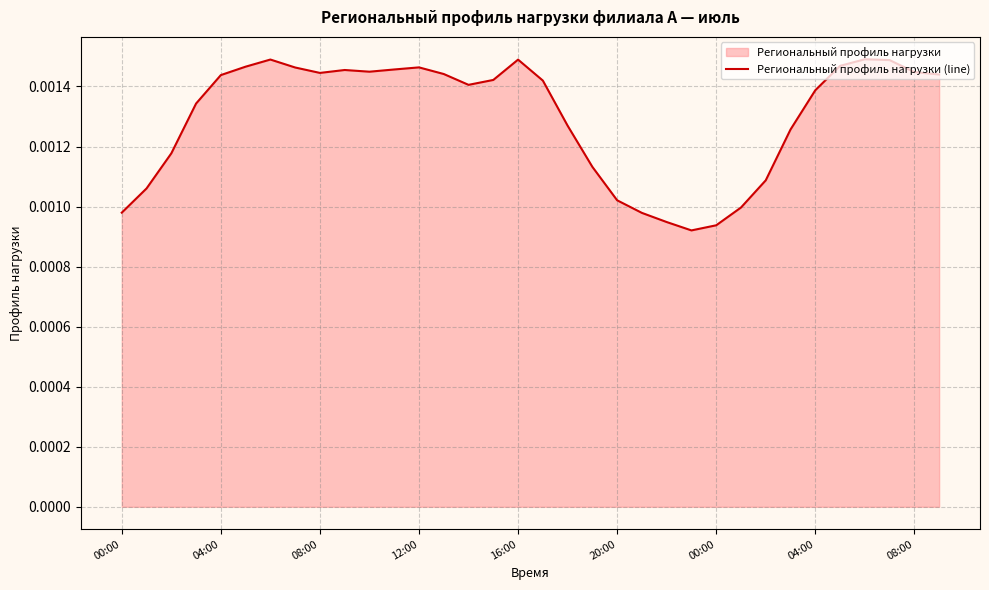

At which category does the data reach its first local valley?

08:00